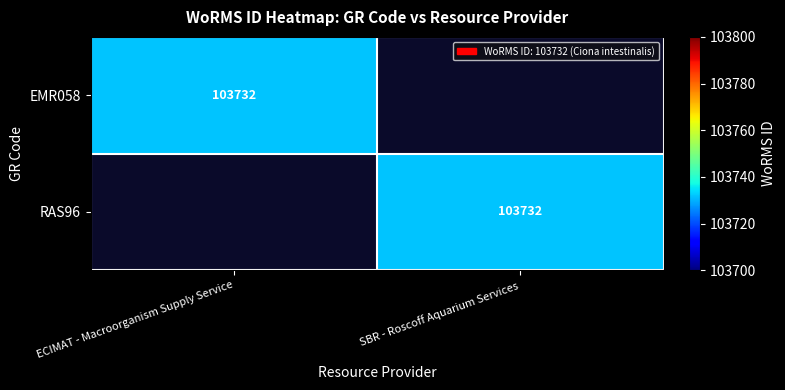

The value of RAS96 at SBR - Roscoff Aquarium Services is 103732. True or false?

True